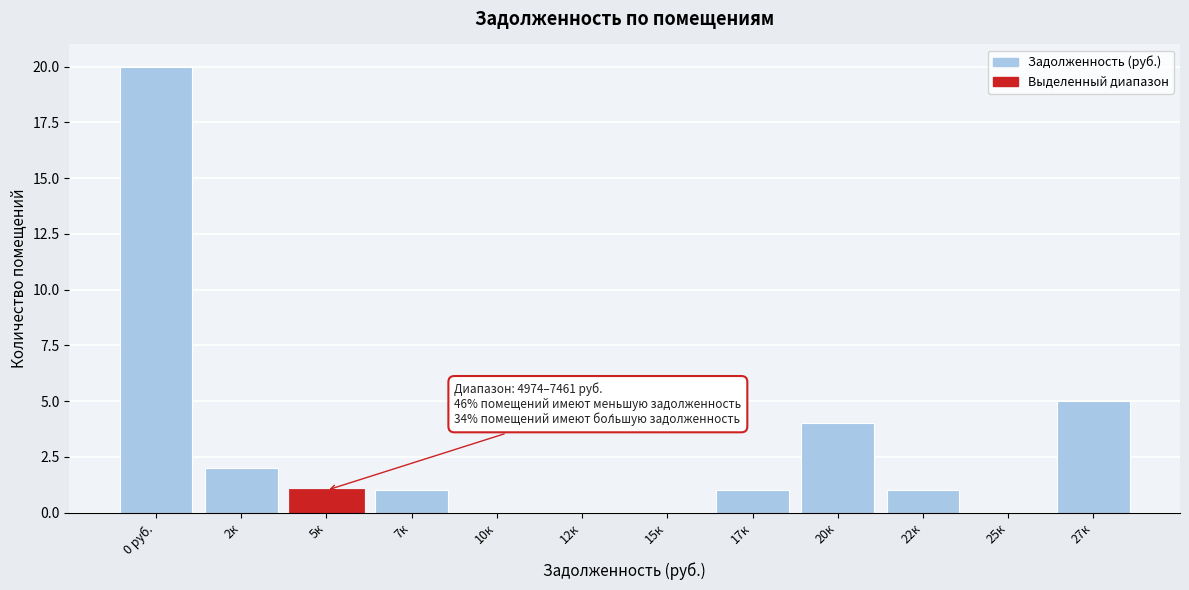

Reading right to left, list all the values displayed in this chart.

27к=5	25к=0	22к=1	20к=4	17к=1	15к=0	12к=0	10к=0	7к=1	5к=1	2к=2	0 руб.=20